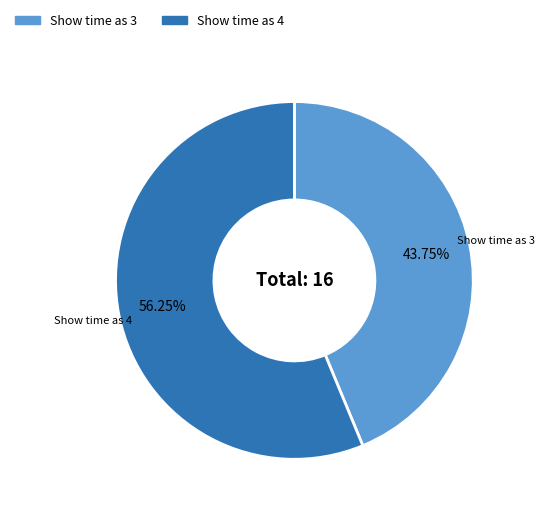

Count the number of slices in the pie.

2